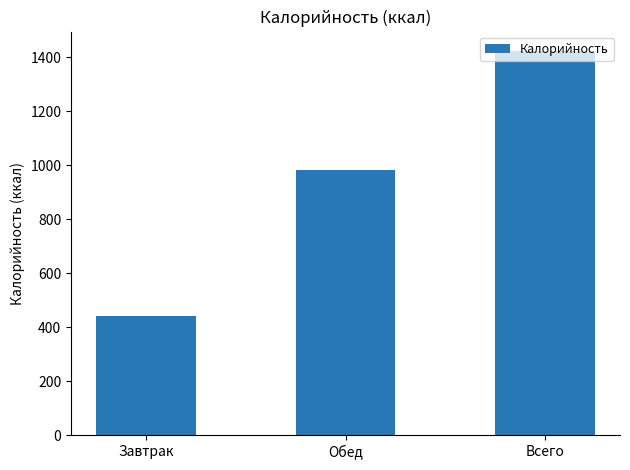

Count the number of values greater than 981.

2